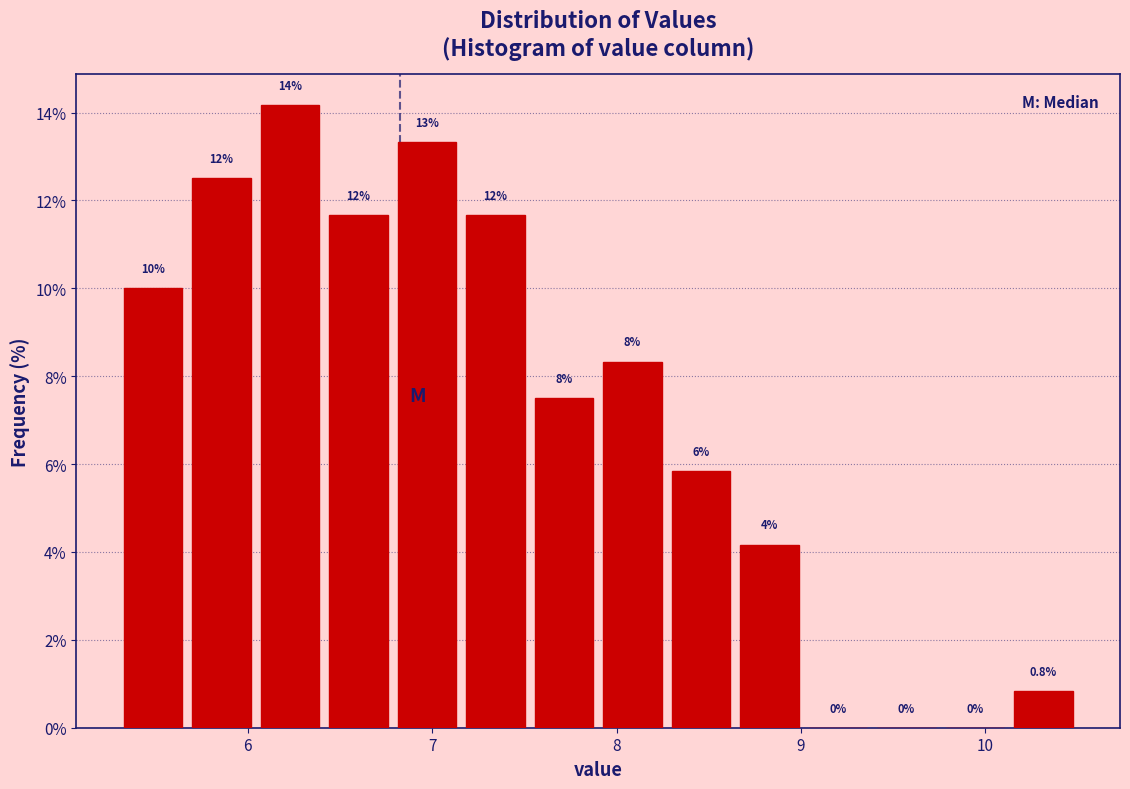

Read against the x-axis, roughly where is the centre of the tallest bar?

6.2